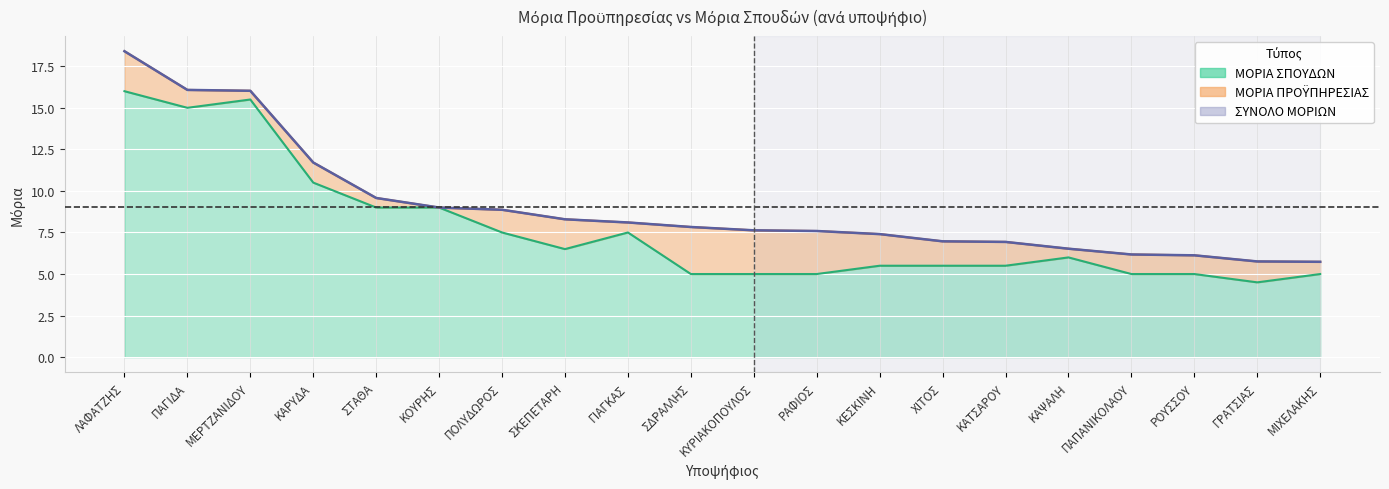

How many interior local valleys (lower than both neighbors) does the data have?

3